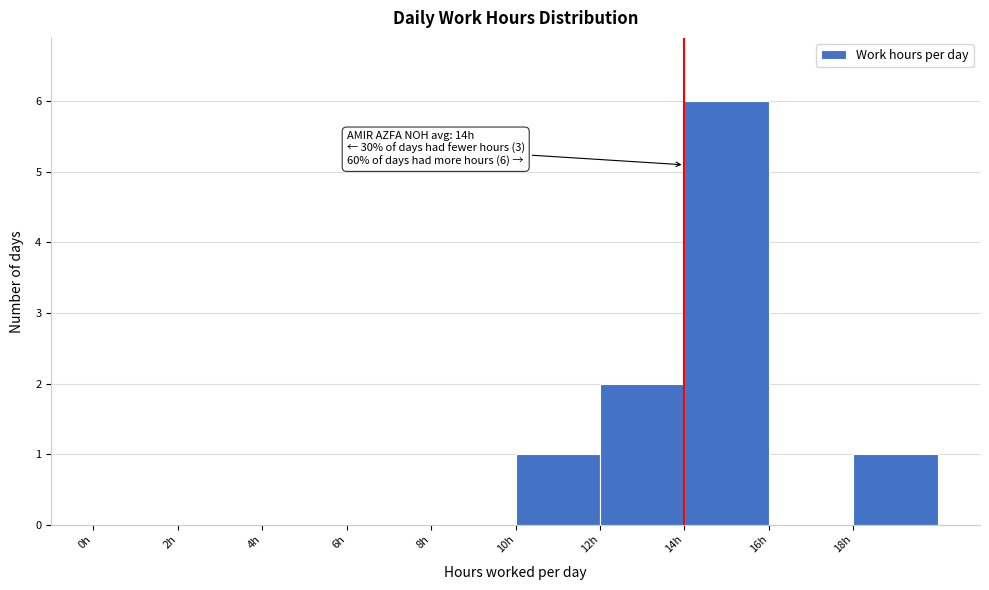

Which range on the x-axis has the tallest bar?

14 to 16